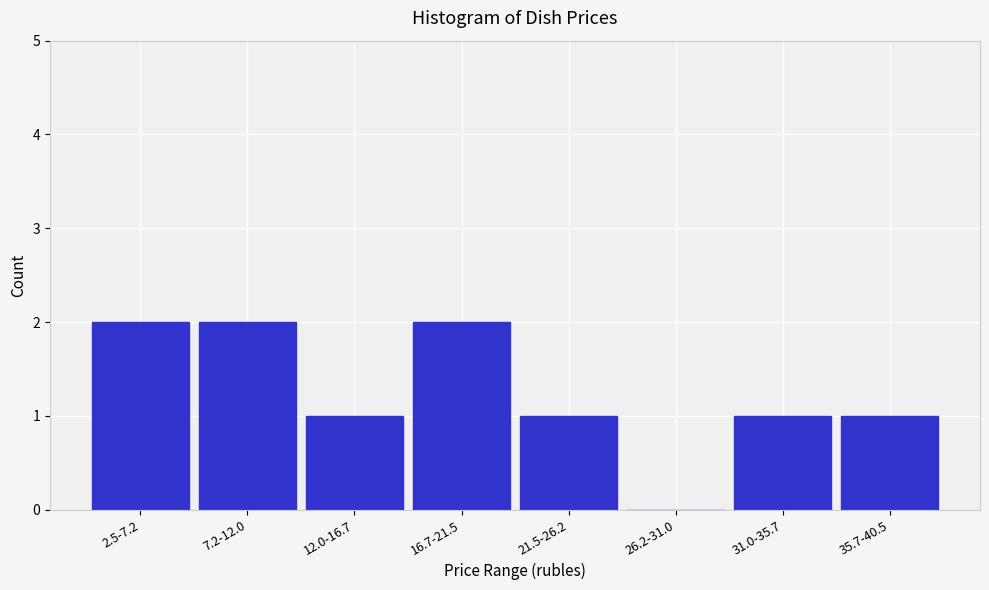

Reading left to right, transcribe all the data shown in this chart.

2.5-7.2=2	7.2-12.0=2	12.0-16.7=1	16.7-21.5=2	21.5-26.2=1	26.2-31.0=0	31.0-35.7=1	35.7-40.5=1